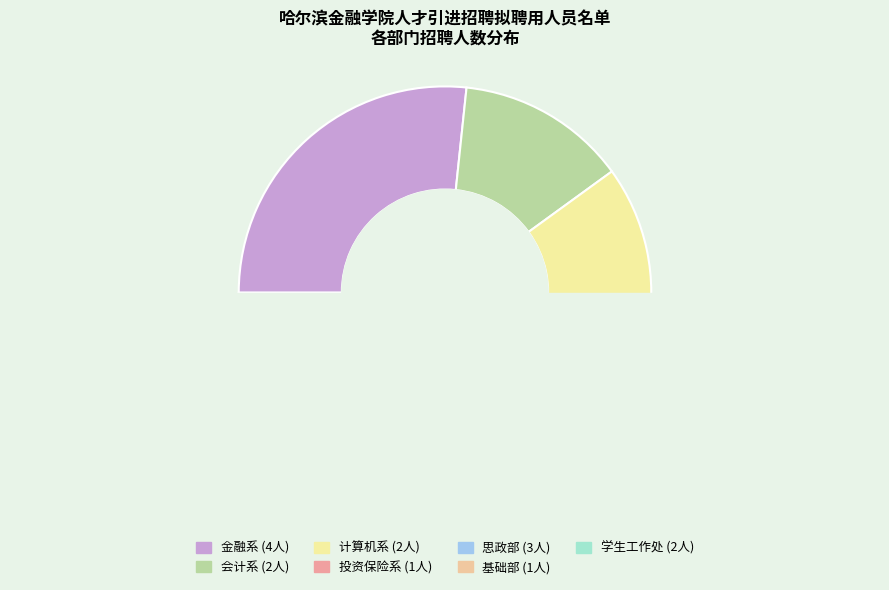

Rank the categories by value from highest to lowest.

金融系, 思政部, 会计系, 计算机系, 学生工作处, 投资保险系, 基础部